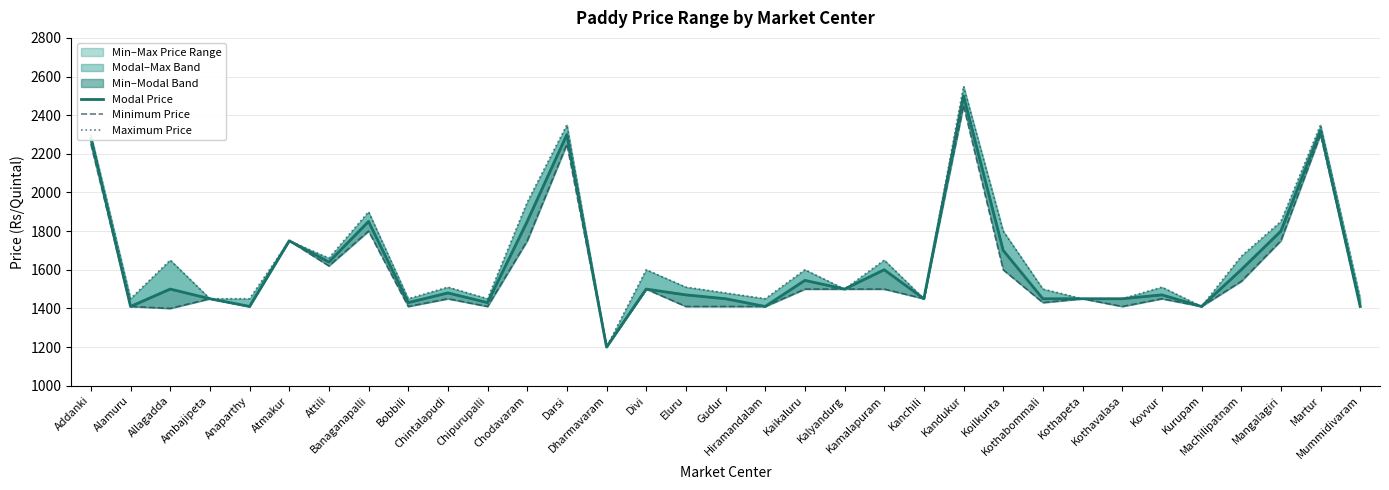

At which category does Modal Price reach its first local peak?

Allagadda